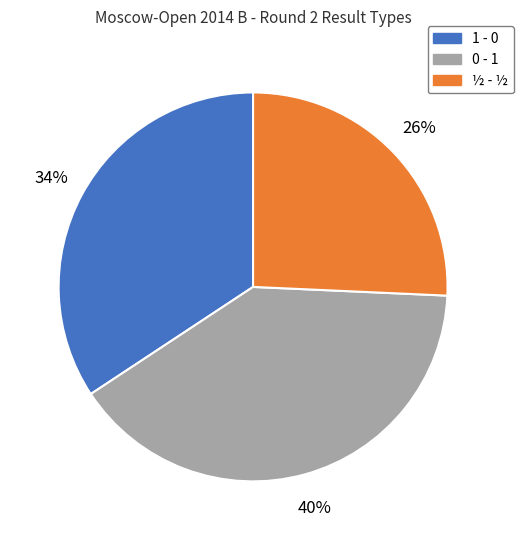

Is there a majority slice in this chart?

No